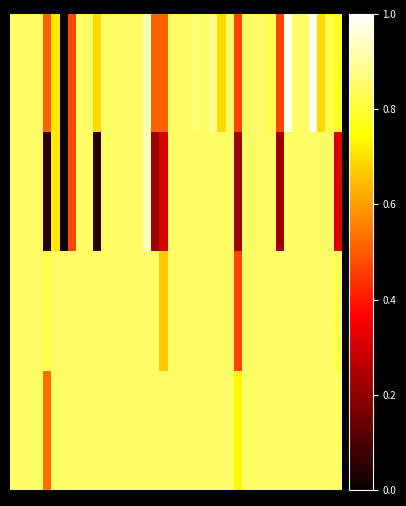

Count the number of categories in the chart.

40